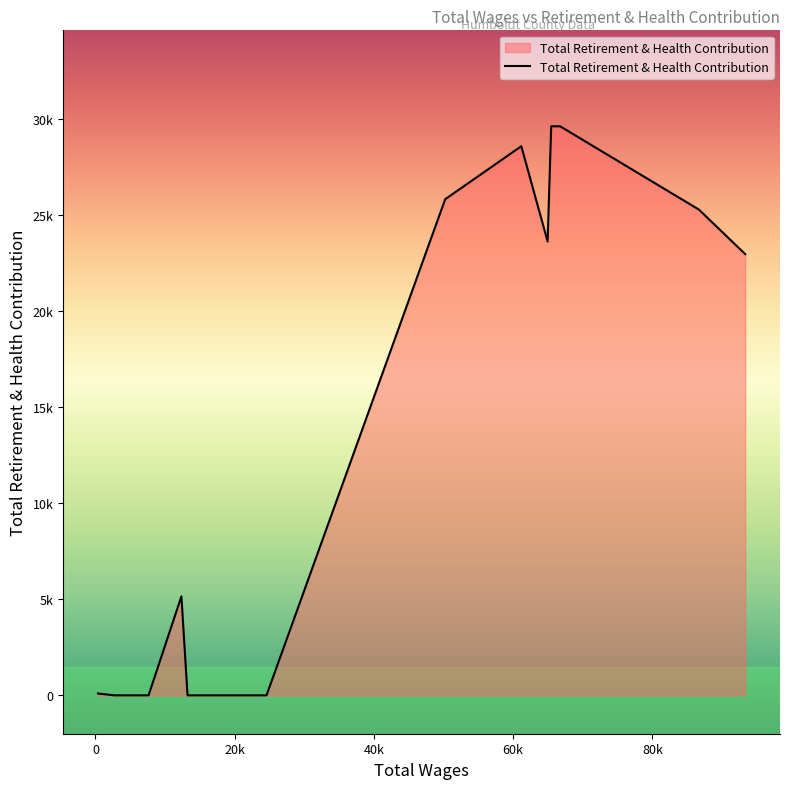

What is the difference between the second highest and minimum values?

29640